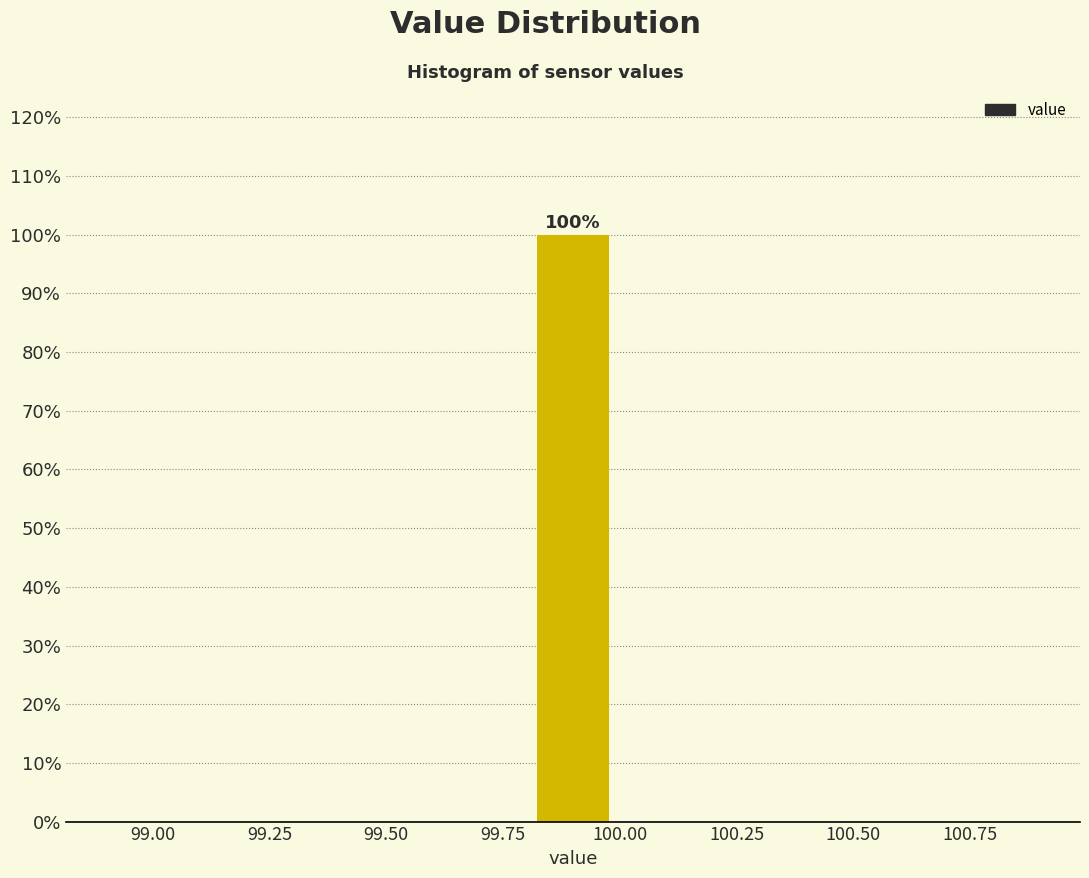

Read against the x-axis, roughly where is the centre of the tallest bar?

99.90